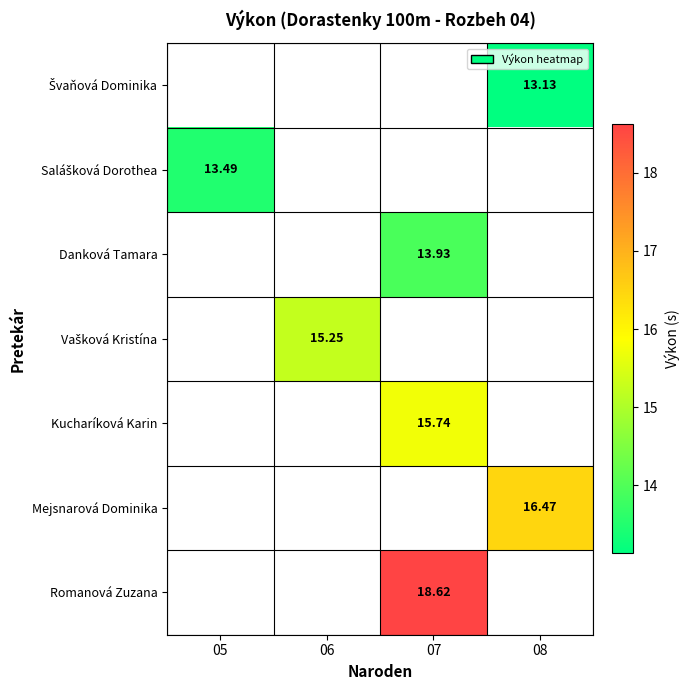

The value of Kucharíková Karin at 07 is 15.7. True or false?

True